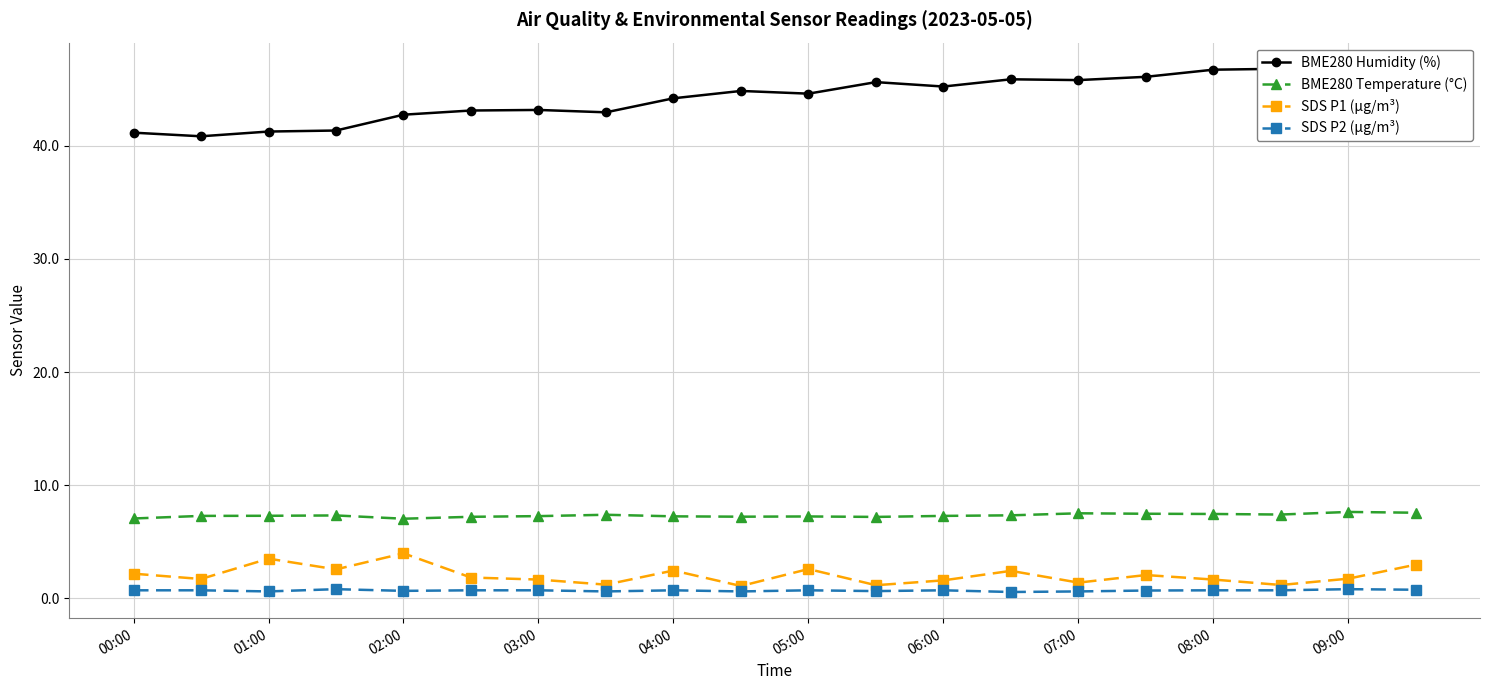

Which series has the largest total across all categories?

BME280 Humidity (%)